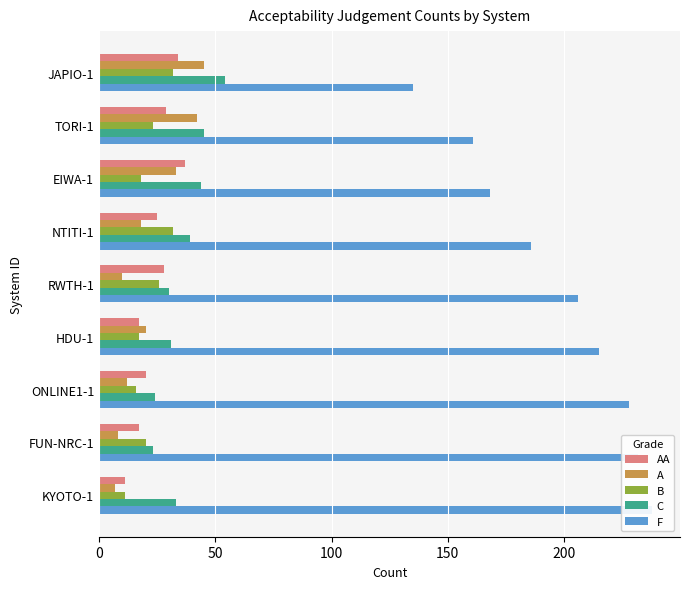

How many bars are there in total?

45